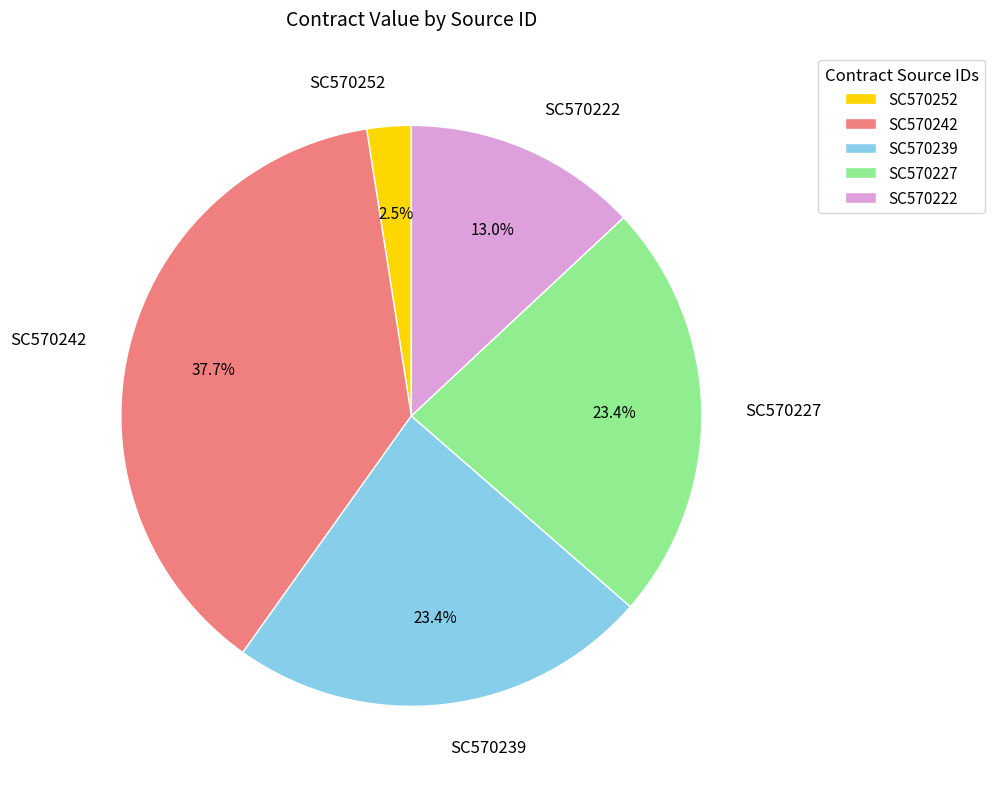

The SC570222 slice represents 1% of the pie. True or false?

False